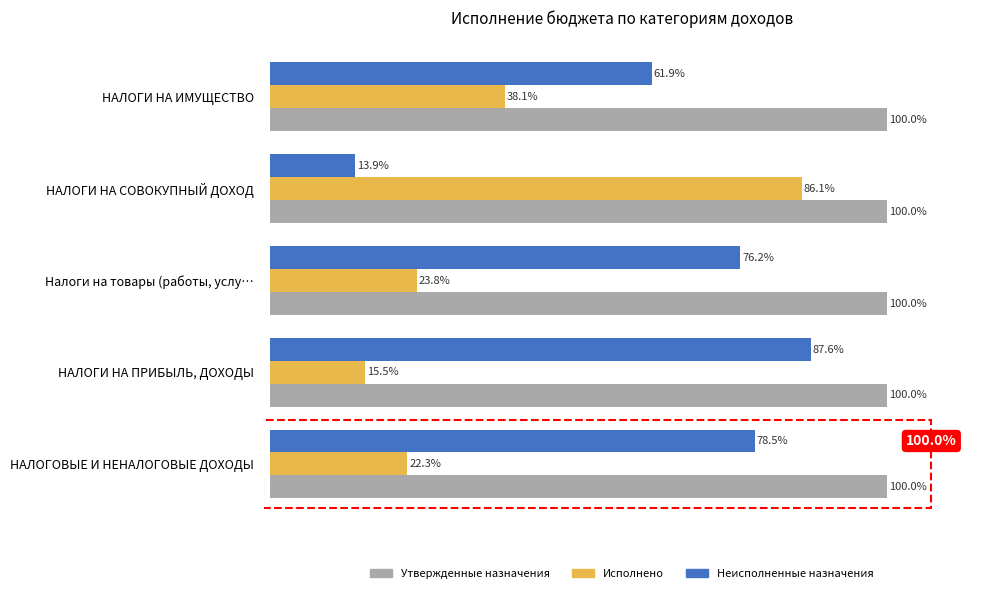

At Налоги на товары (работы, услу…, list the series in order from largest to smallest.

Утвержденные назначения, Неисполненные назначения, Исполнено